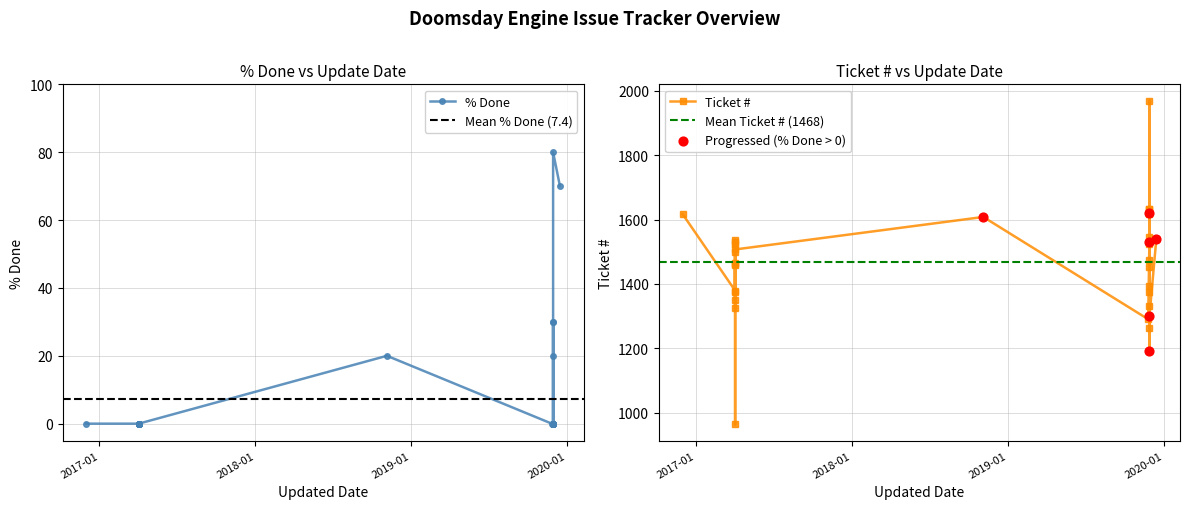

At how many categories does at least one series exceed 880?

34